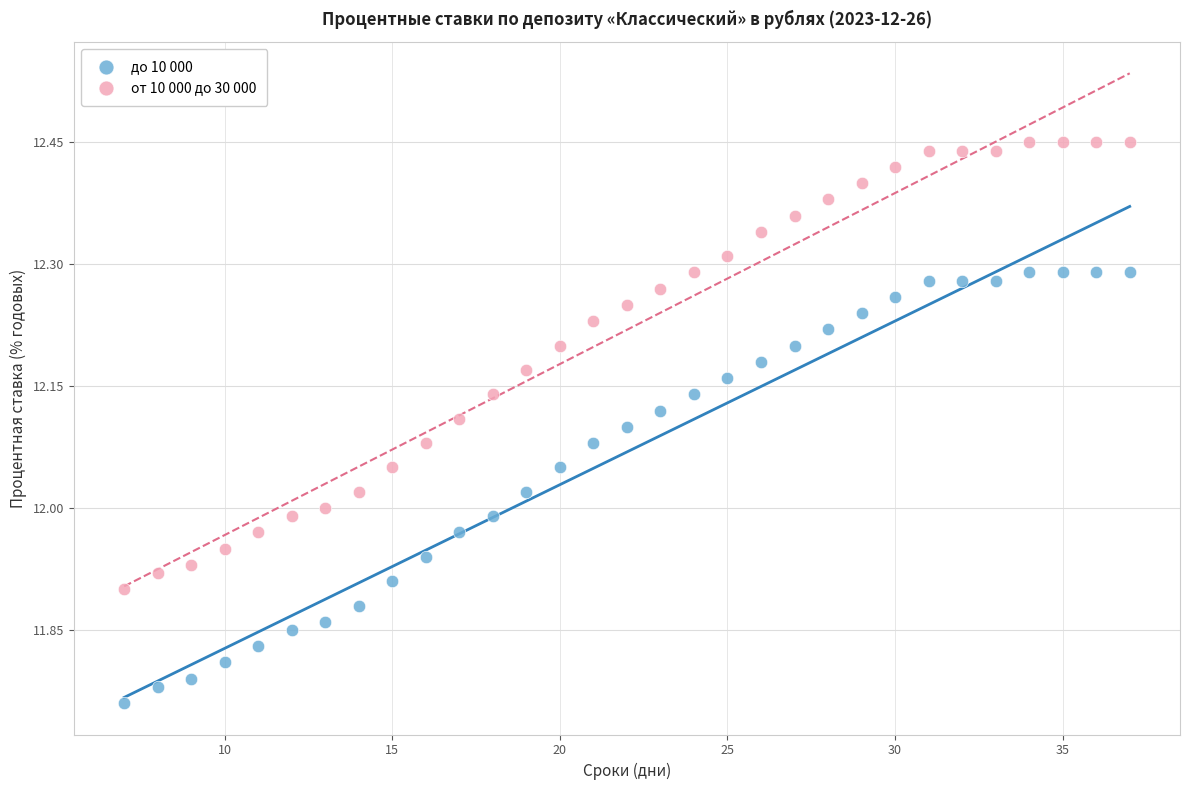

Which series has the largest Y range (max minus min)?

от 10 000 до 30 000